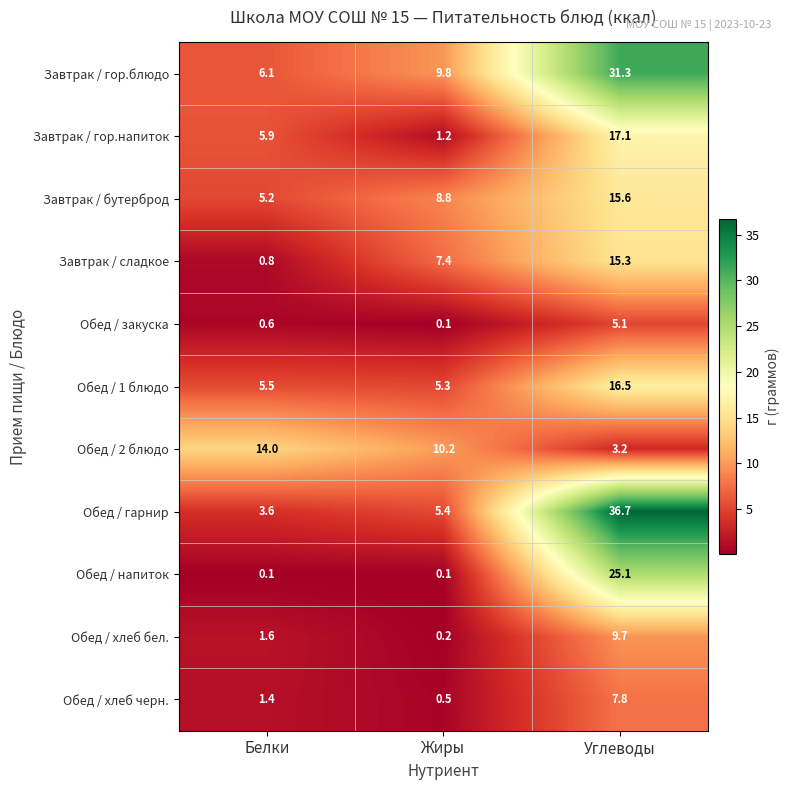

What is the approximate value of Завтрак / гор.блюдо at Углеводы?

31.3